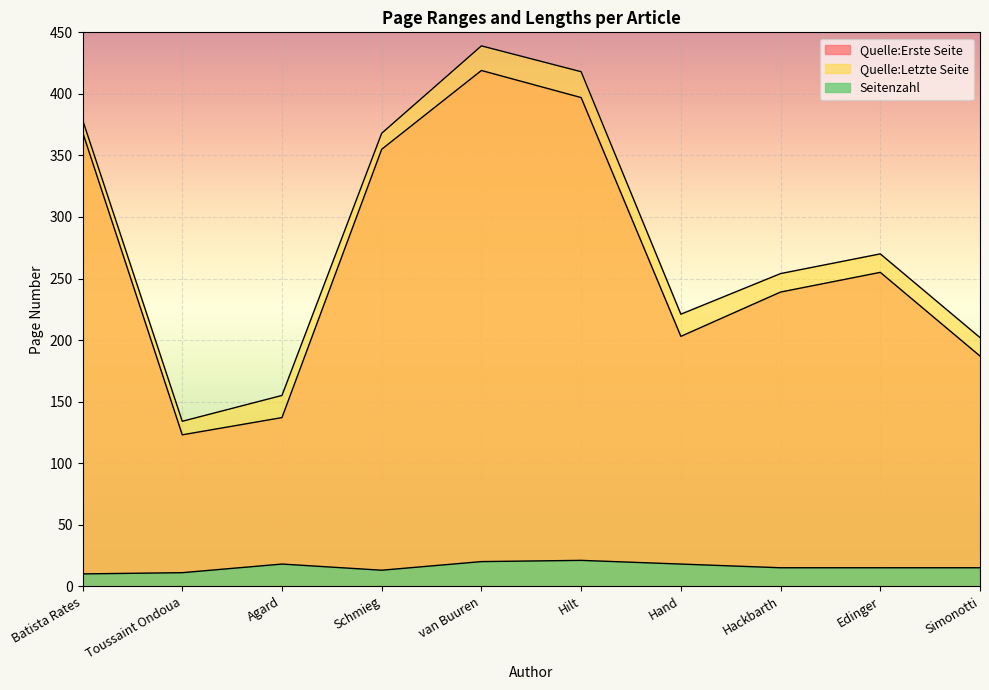

How many data points in Seitenzahl are less than 15?

3